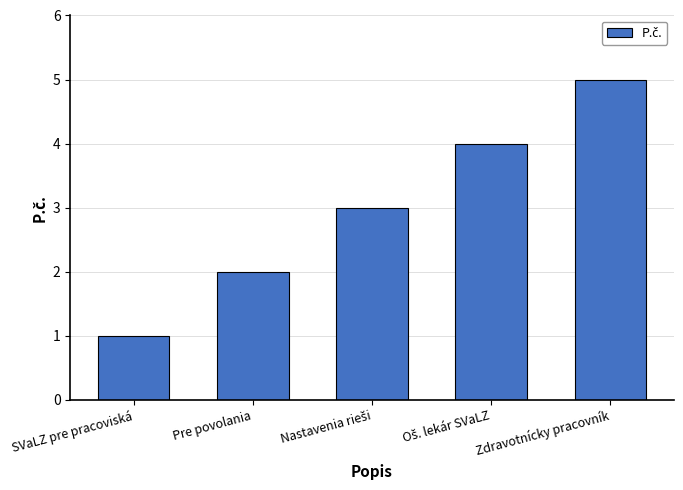

What is the sum of all values?

15